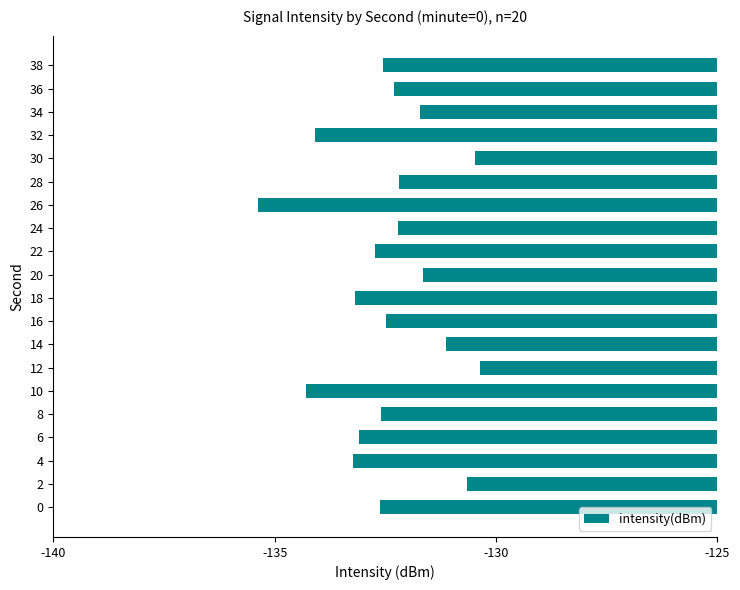

Which label corresponds to the smallest value in the chart?

26